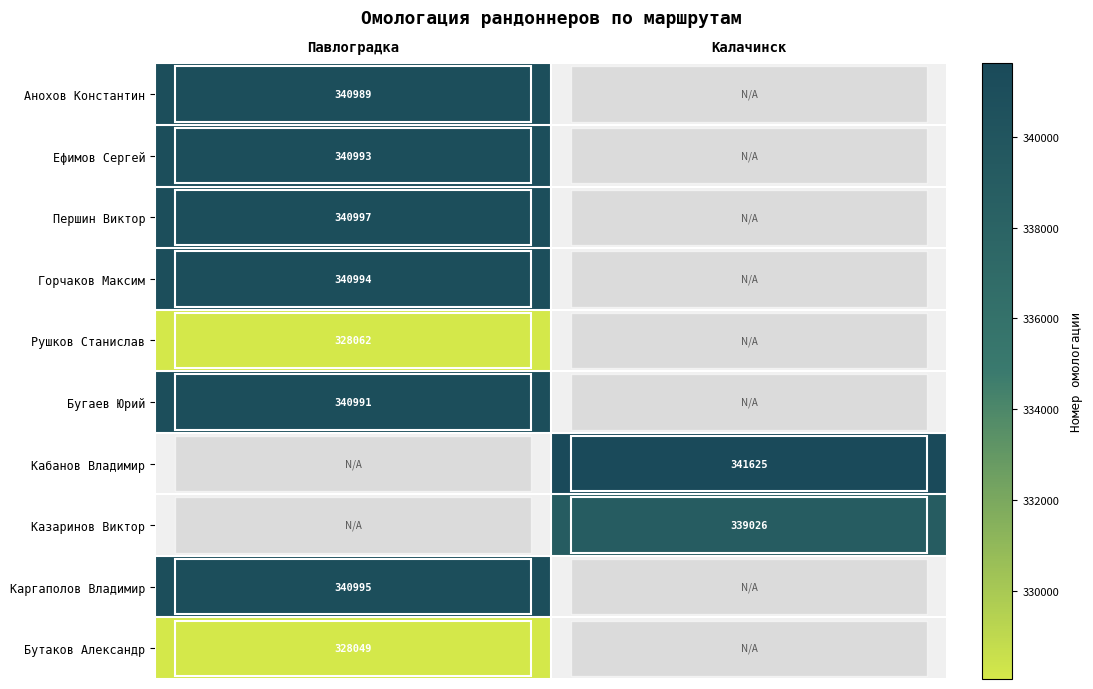

The Рушков Станислав series shows 328062 at Павлоградка. True or false?

True